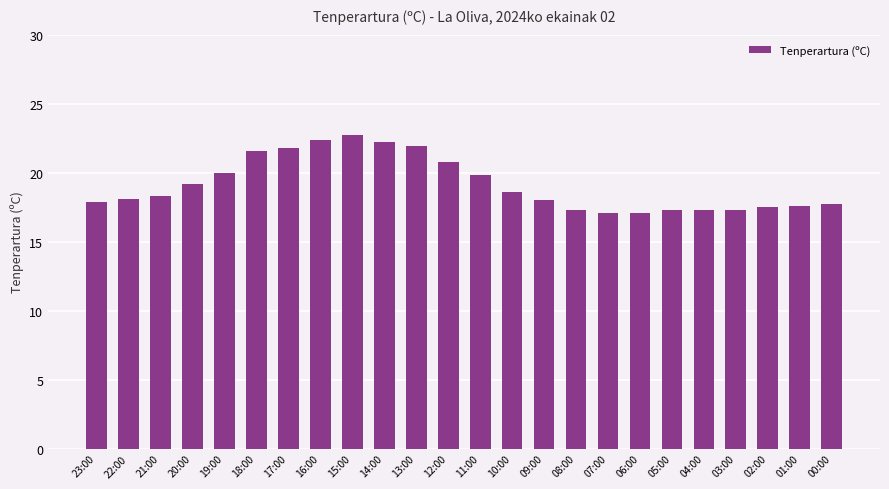

What is the label of the 14th bar from the left?

10:00